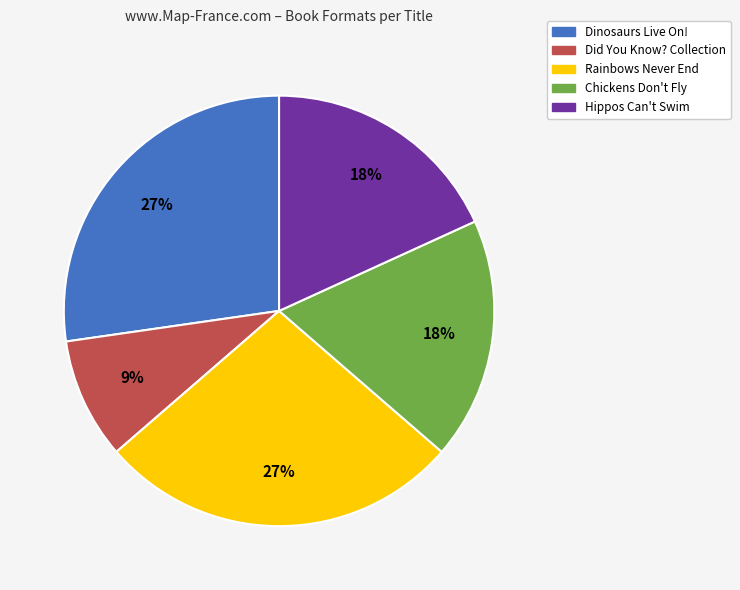

Is Chickens Don't Fly the majority of the pie?

No